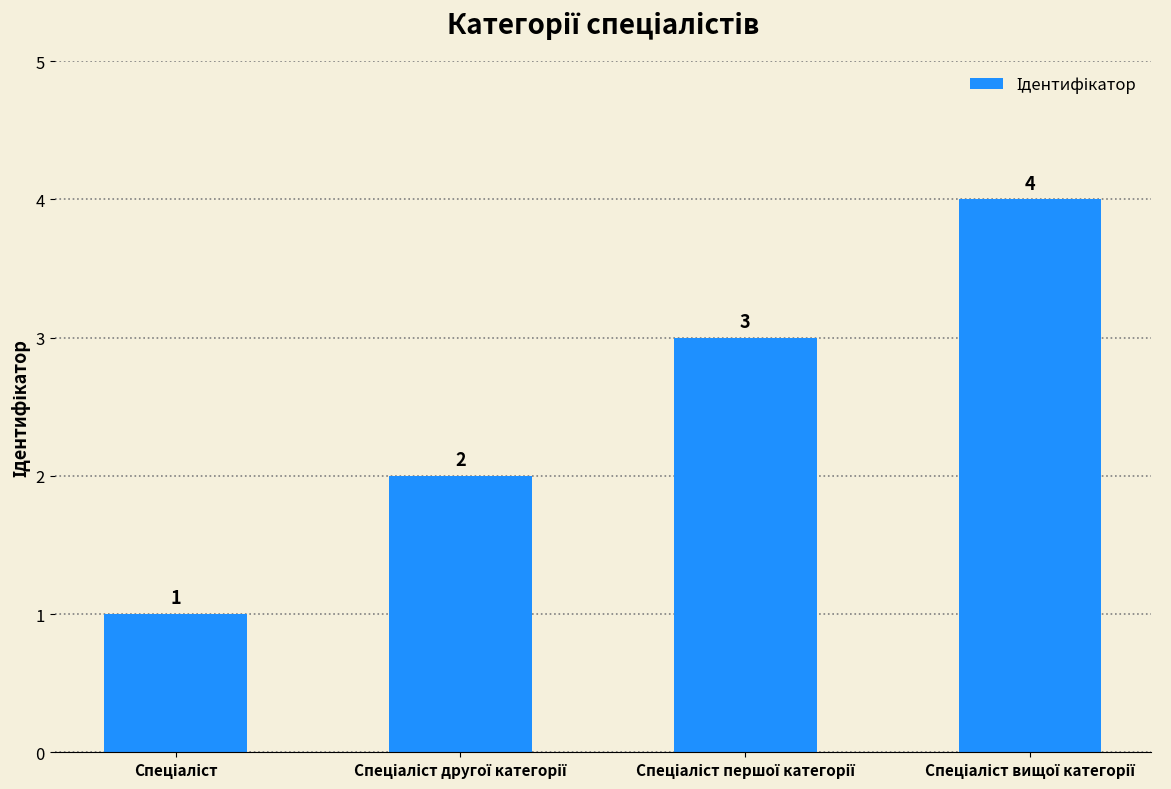

What is the sum of all values?

10